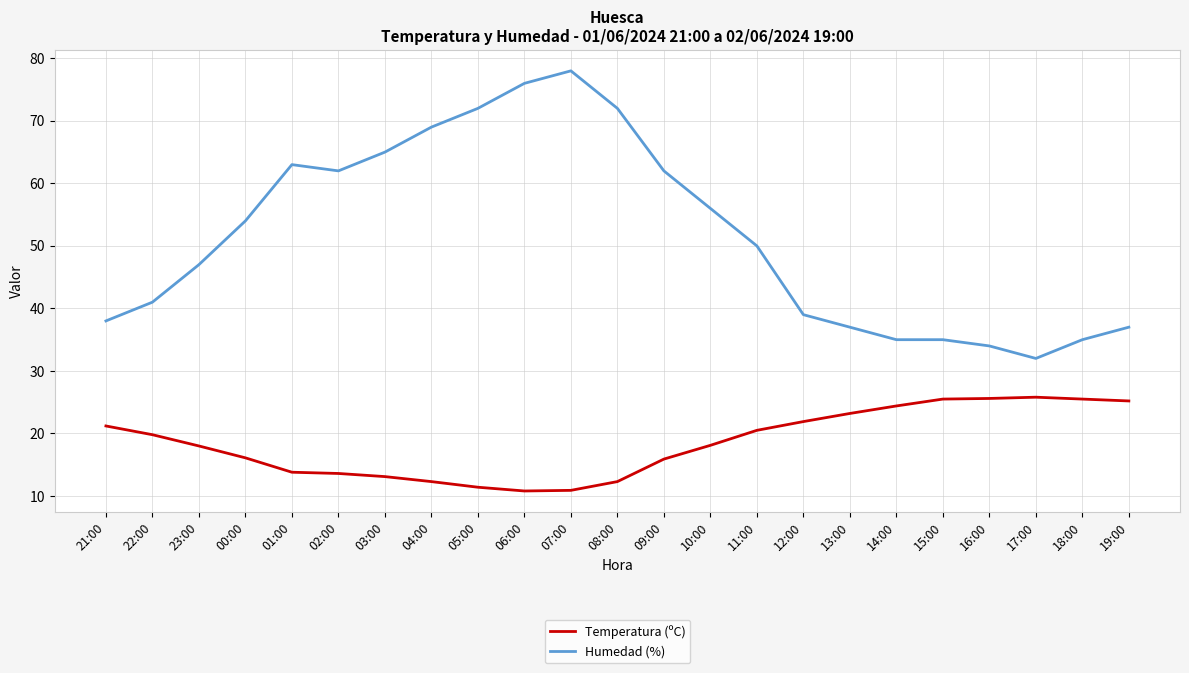

At which label does Humedad (%) reach its minimum?

17:00